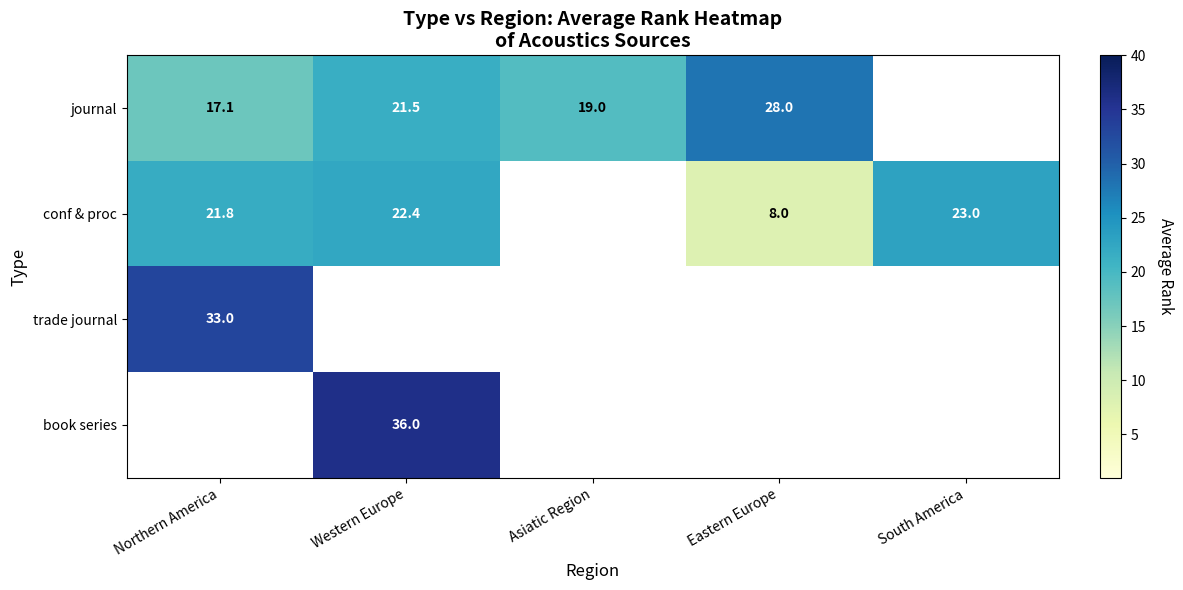

At which category does the chart reach its minimum across all series?

Eastern Europe